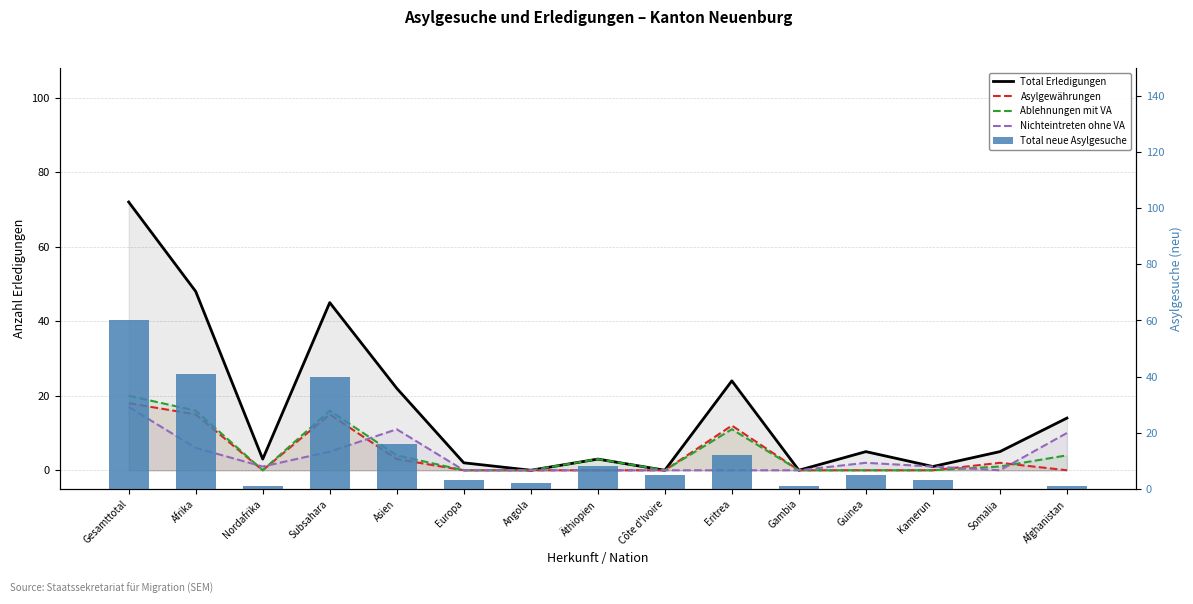

Where does the Nichteintreten ohne VA series first go above 1?

Gesamttotal